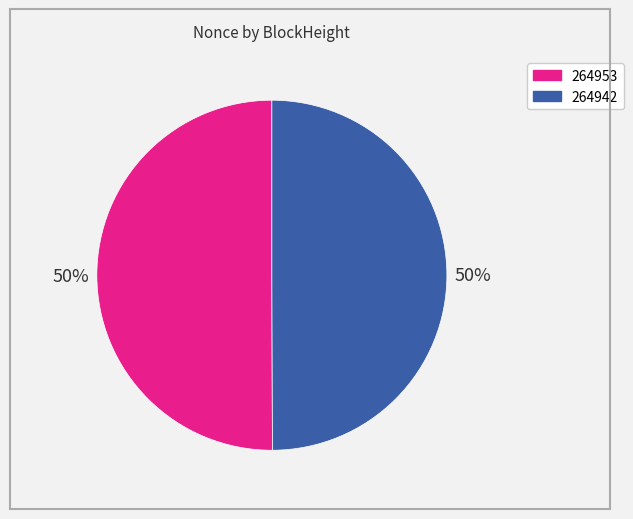

True or false: 264942 accounts for 65% of the total.

False